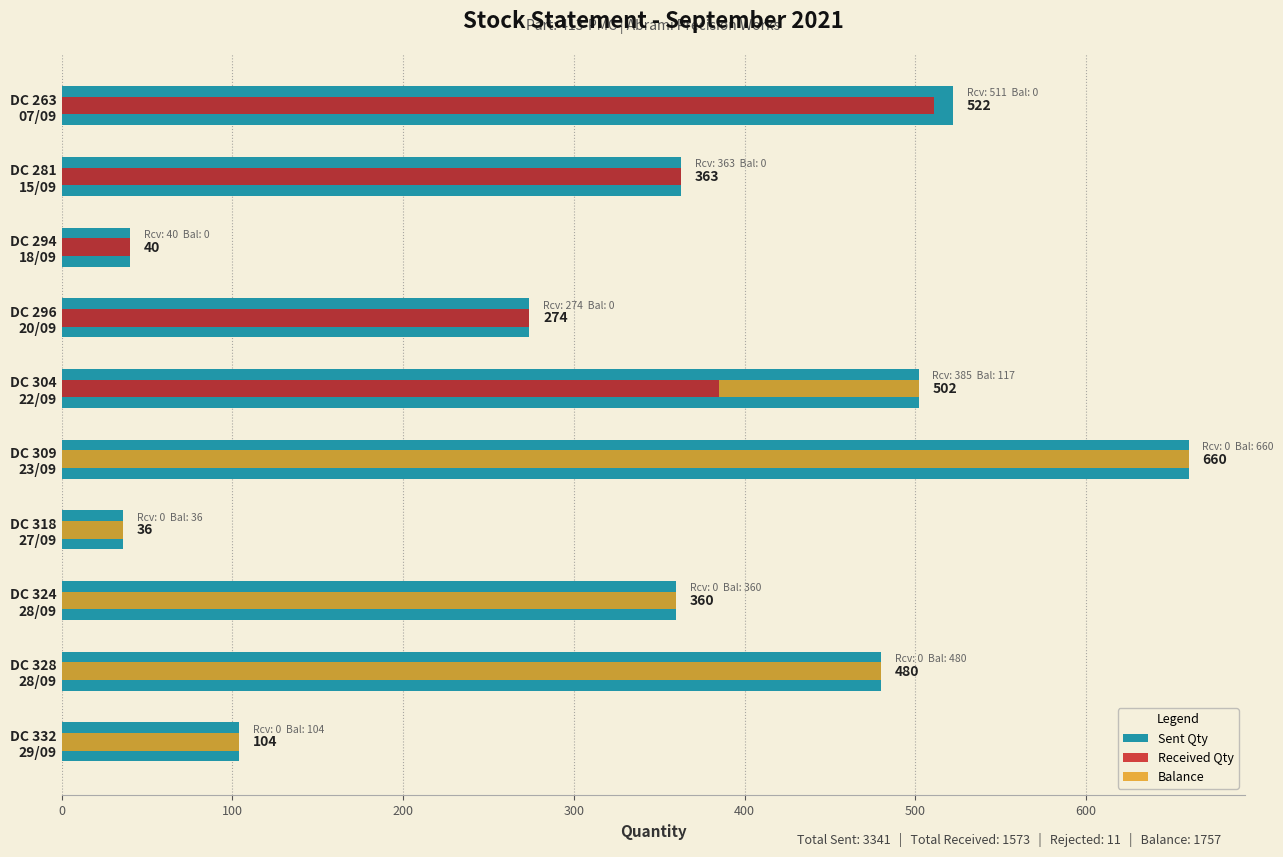

What is the difference between the maximum and minimum values in the Received Qty series?

511